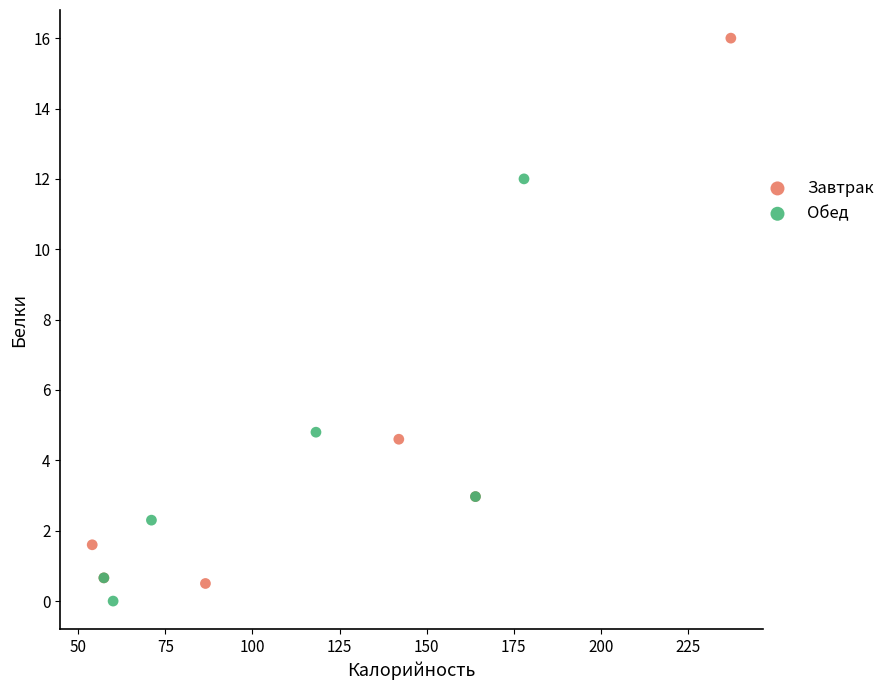

Which series contains the highest Y value?

Завтрак